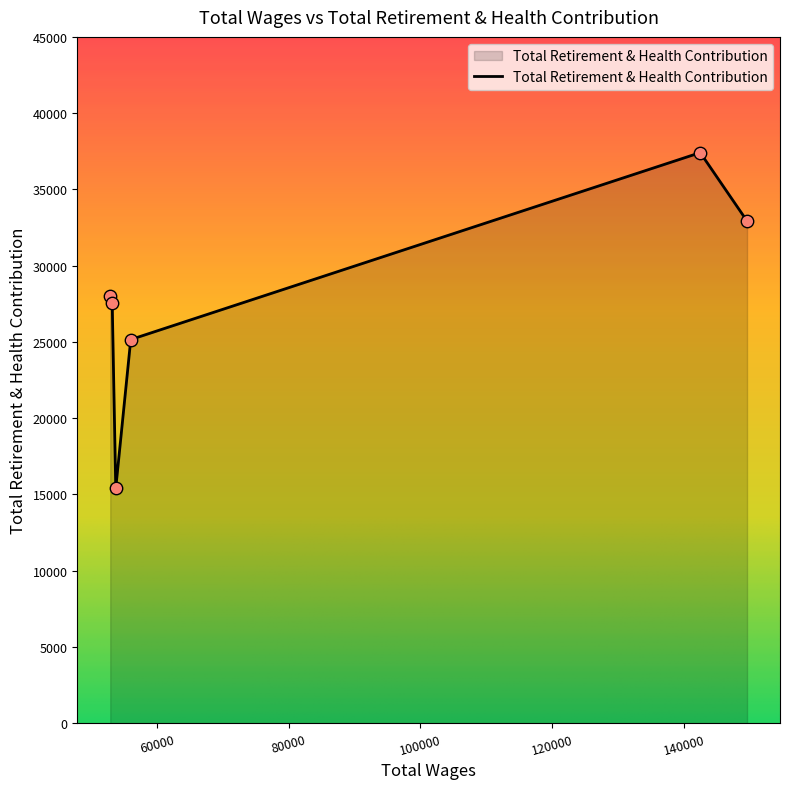

What is the smallest value displayed?

15403